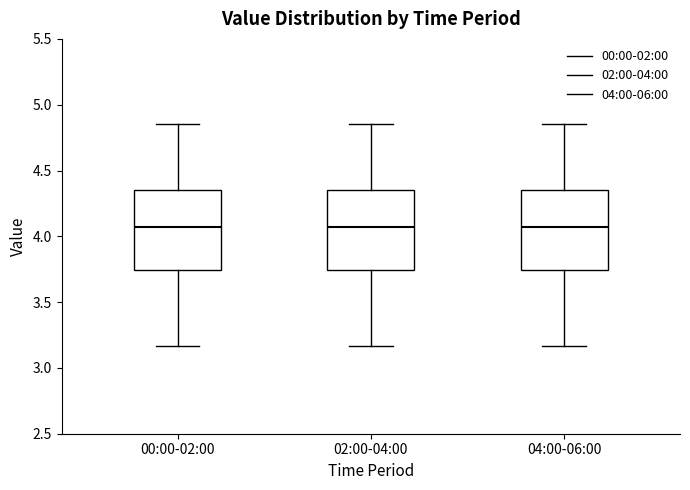

Where does the lower whisker of the box for 04:00-06:00 end on the y-axis? The values are not printed on the chart, so give them approximately, as read against the axis.

3.15